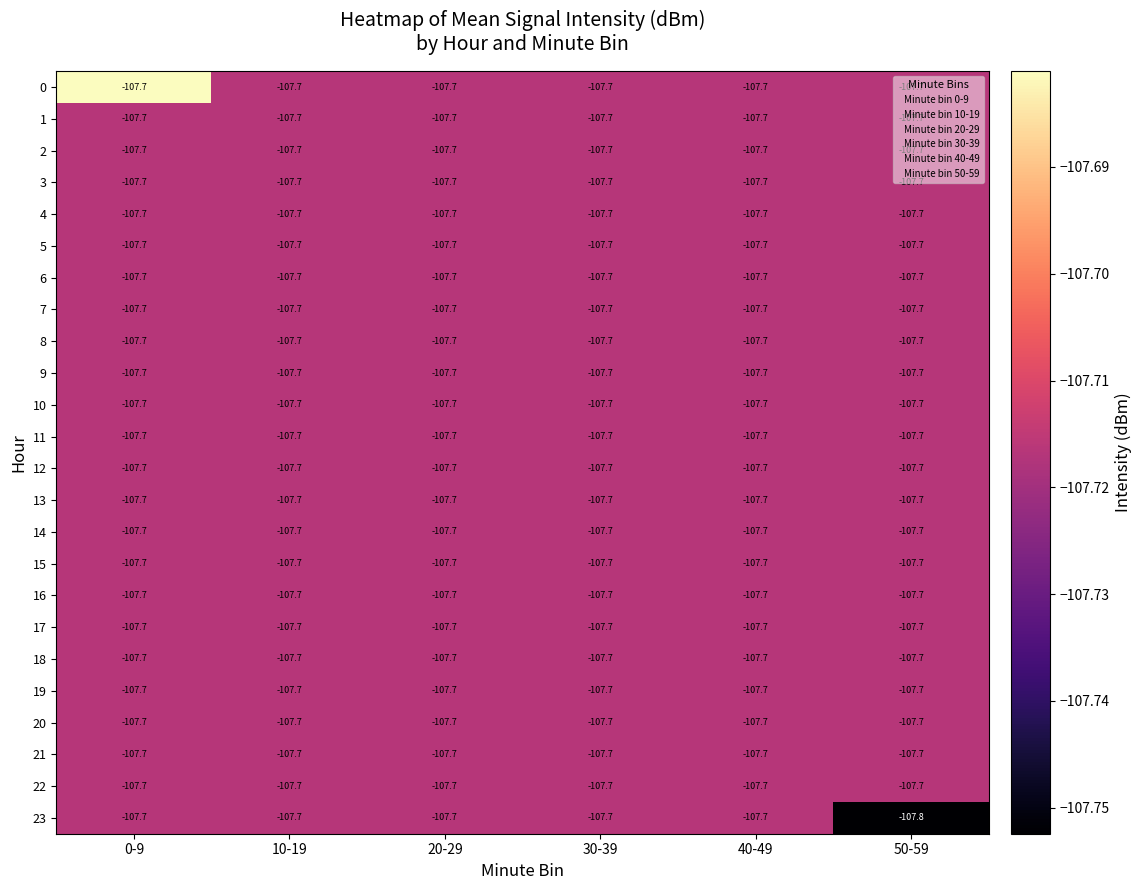

What is the sum of all 14 values?

-646.2